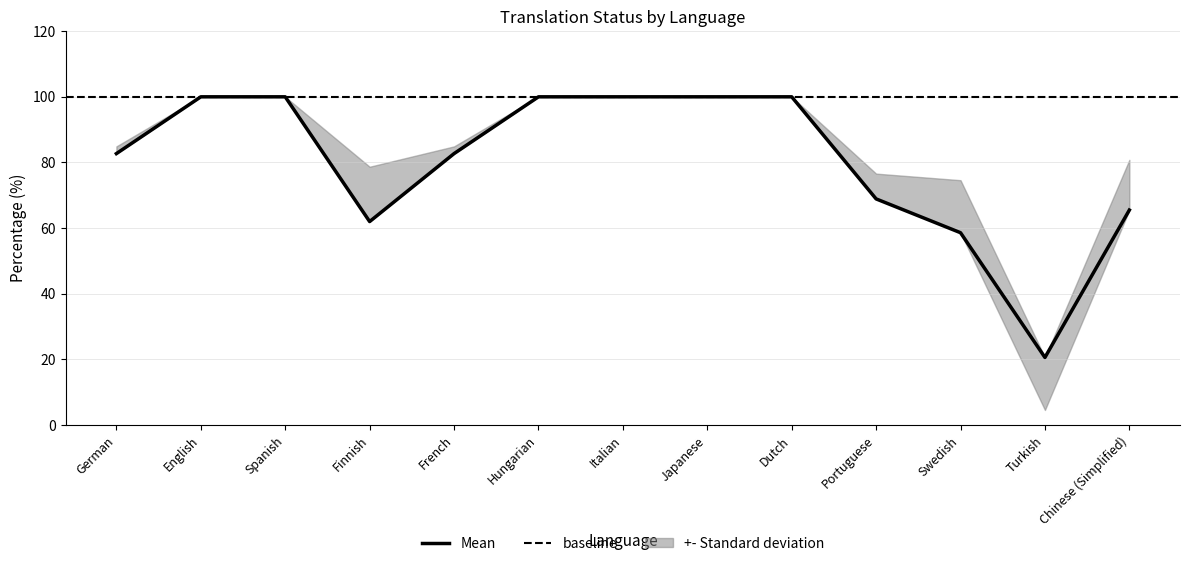

The translated_words_percent series shows 158.8 at English. True or false?

False